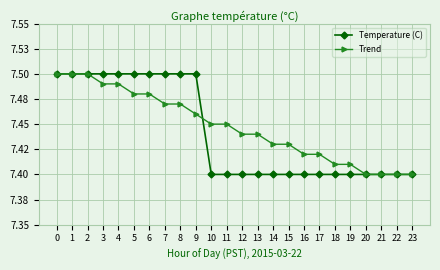

List the labels in order of Trend value, smallest first.

20, 21, 22, 23, 18, 19, 16, 17, 14, 15, 12, 13, 10, 11, 9, 7, 8, 5, 6, 3, 4, 0, 1, 2